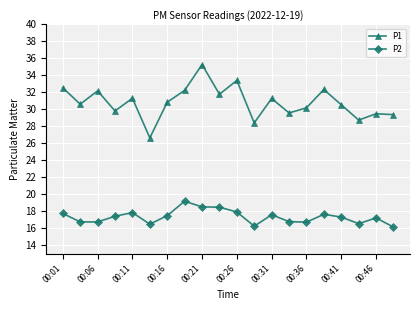

Is this an area chart (filled region under the line)?

No